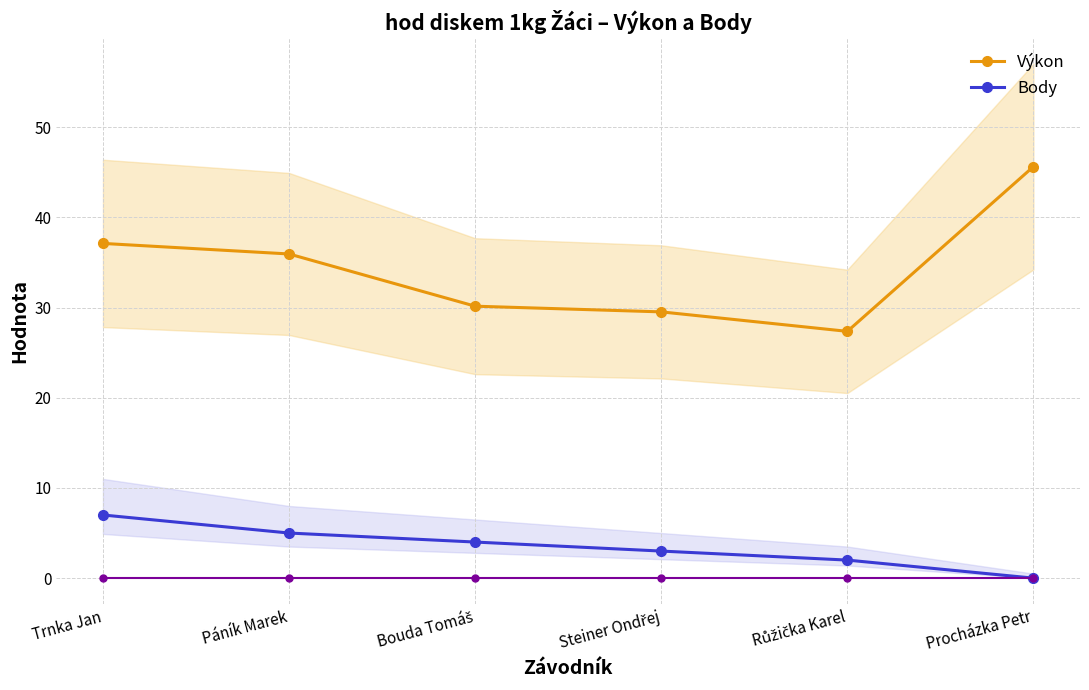

What is the label of the 1st point from the left?

Trnka Jan